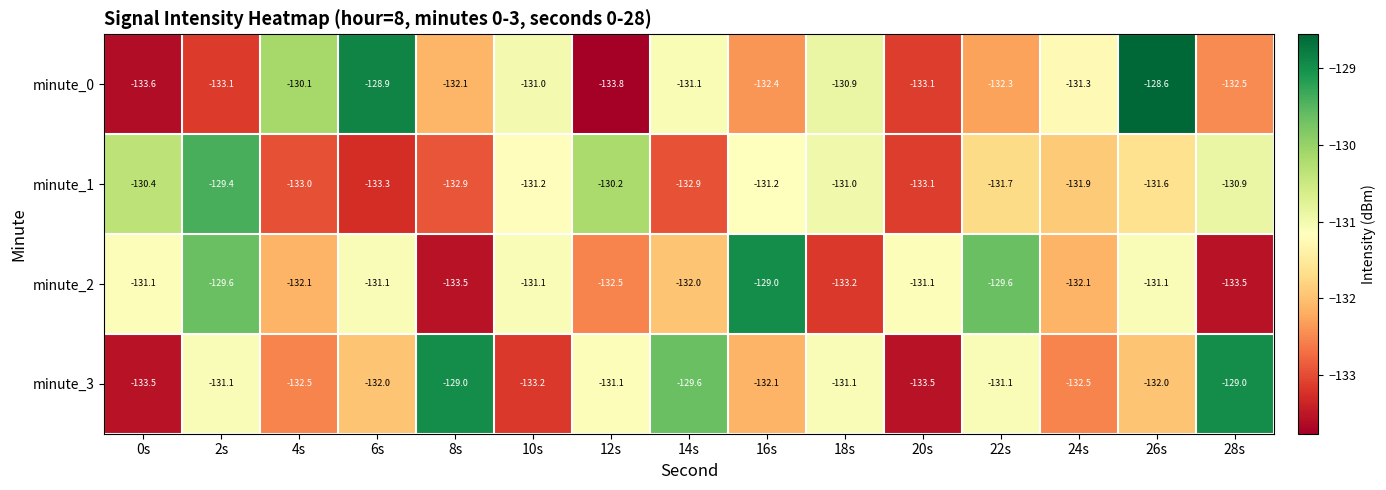

True or false: minute_2 has a value of -27.3 at 8s.

False